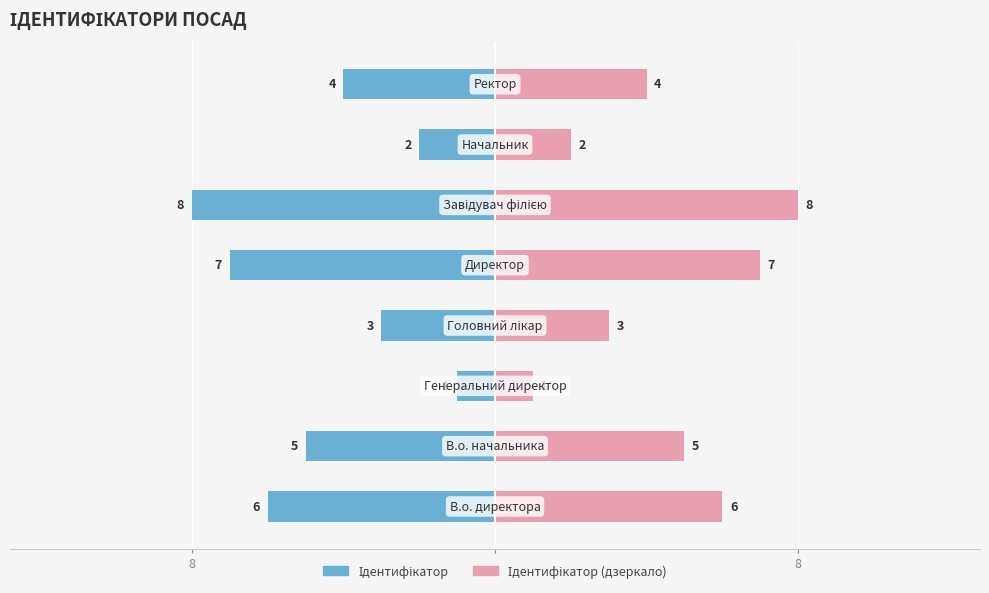

Reading left to right, what are all the values shown in this chart?

Ідентифікатор (ліво): -6	-5	-1	-3	-7	-8	-2	-4
Ідентифікатор (право): 6	5	1	3	7	8	2	4